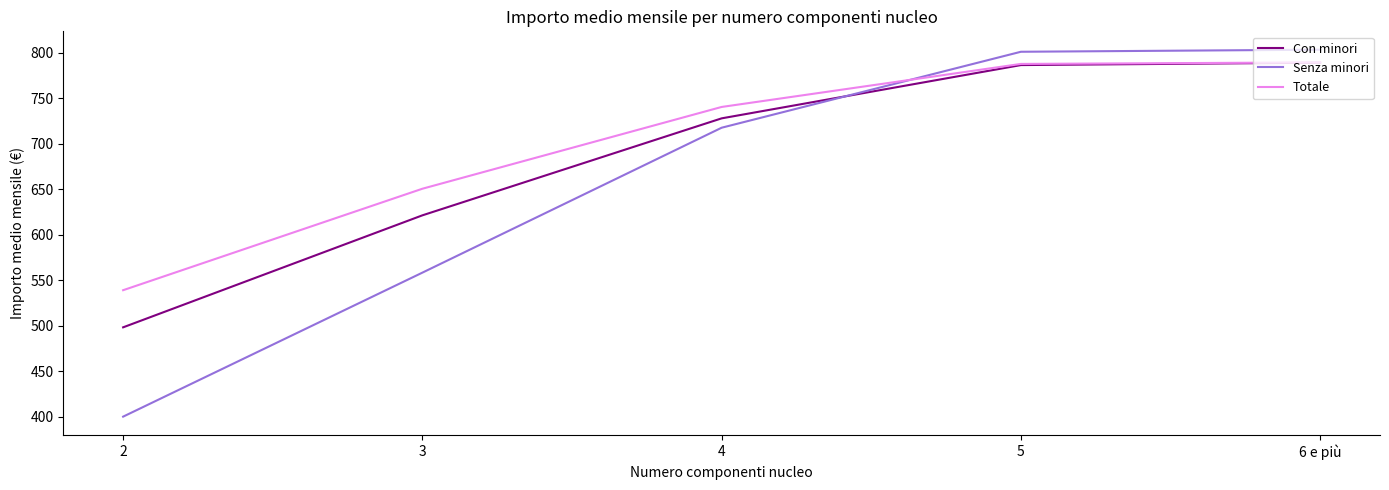

Read the Senza minori value at 6 e più.

803.5